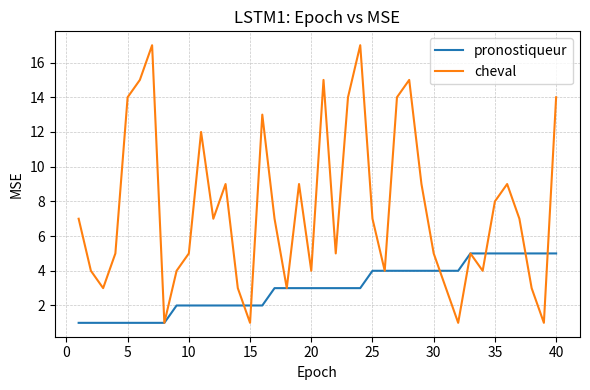

Which series ends up on top after the final intersection of cheval and pronostiqueur?

cheval